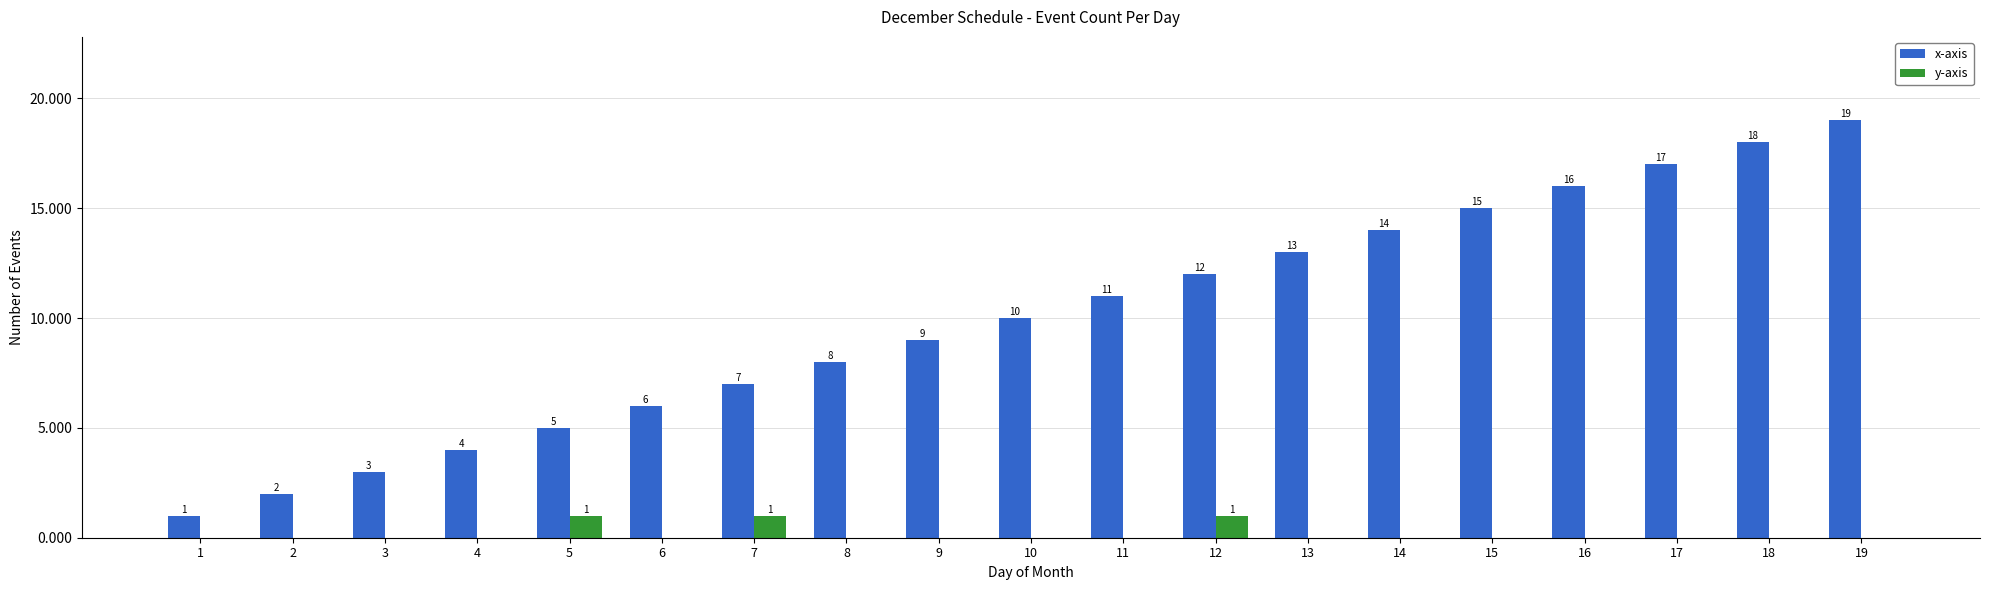

Where is x-axis nearest to the value 10?

10